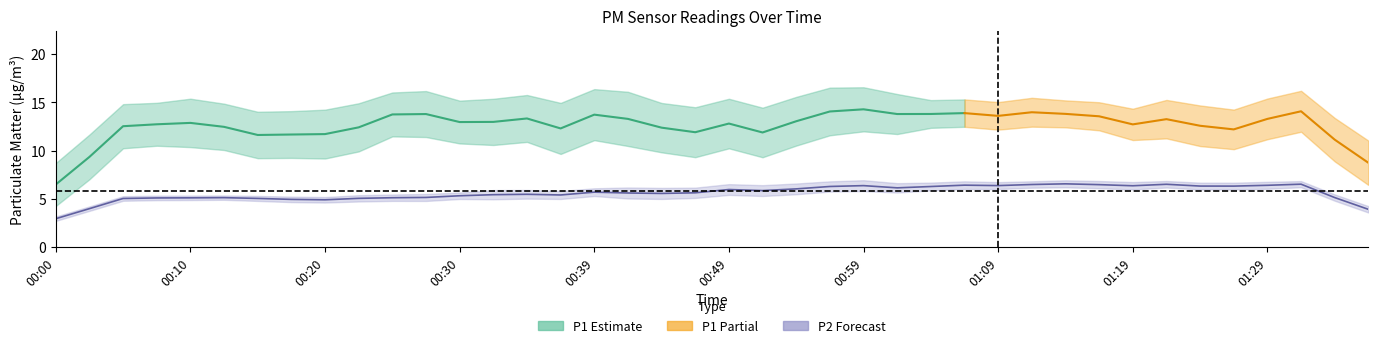

In P2, how many points are lower than both neighbors (excluding endpoints)?

11